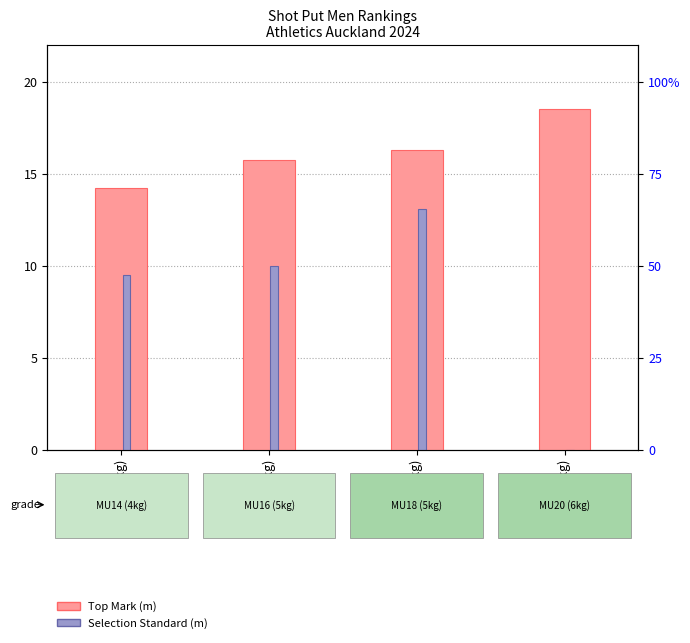

What is the maximum value for Selection Standard?

13.1